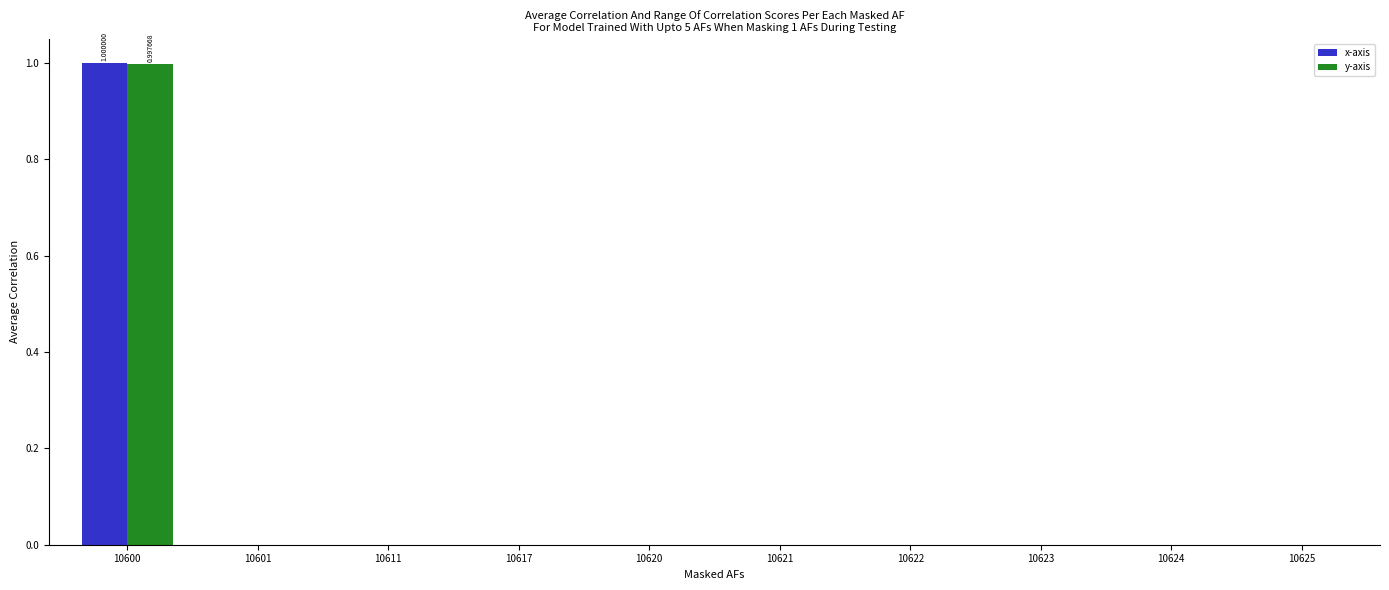

Reading left to right, extract all data points from this chart.

x-axis: 1.0	0.0	0.0	0.0	0.0	0.0	0.0	0.0	0.0	0.0
y-axis: 1.0	0.0	0.0	0.0	0.0	0.0	0.0	0.0	0.0	0.0